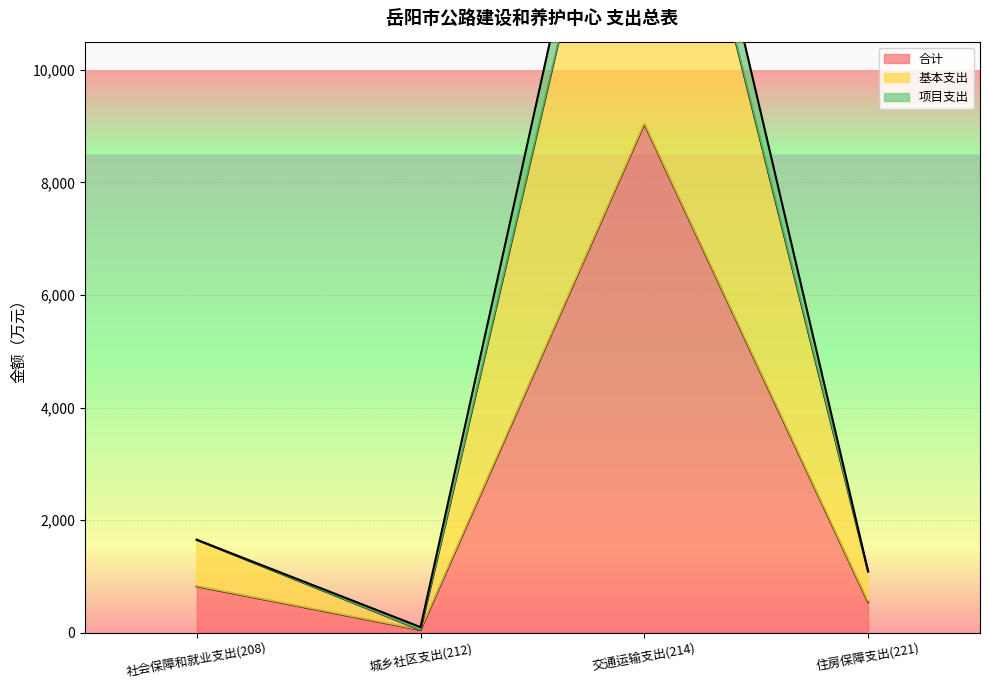

What is the difference between the maximum and minimum values in the 合计 series?

8991.4